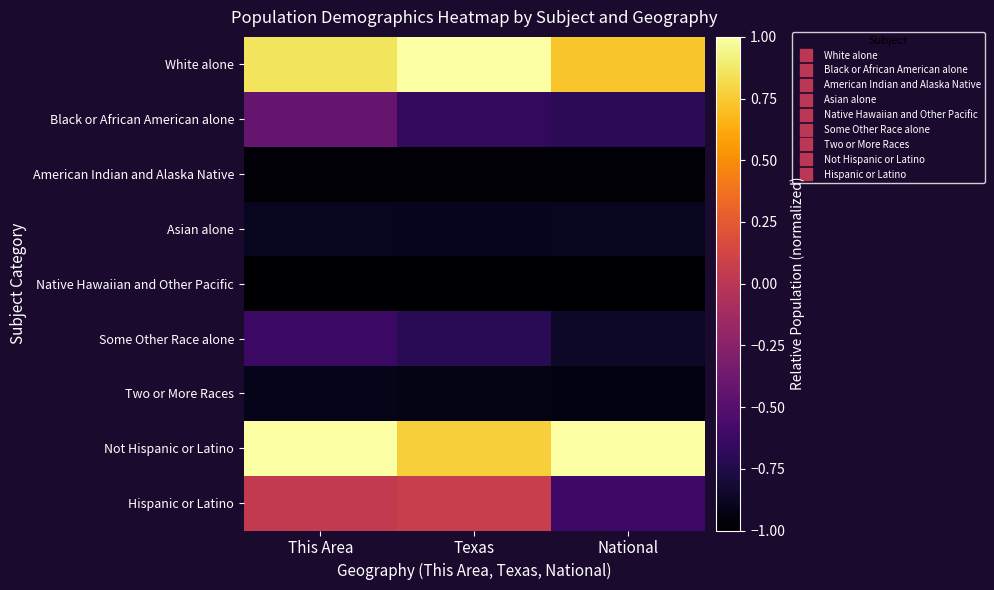

Which series has the largest range (max minus min)?

Hispanic or Latino